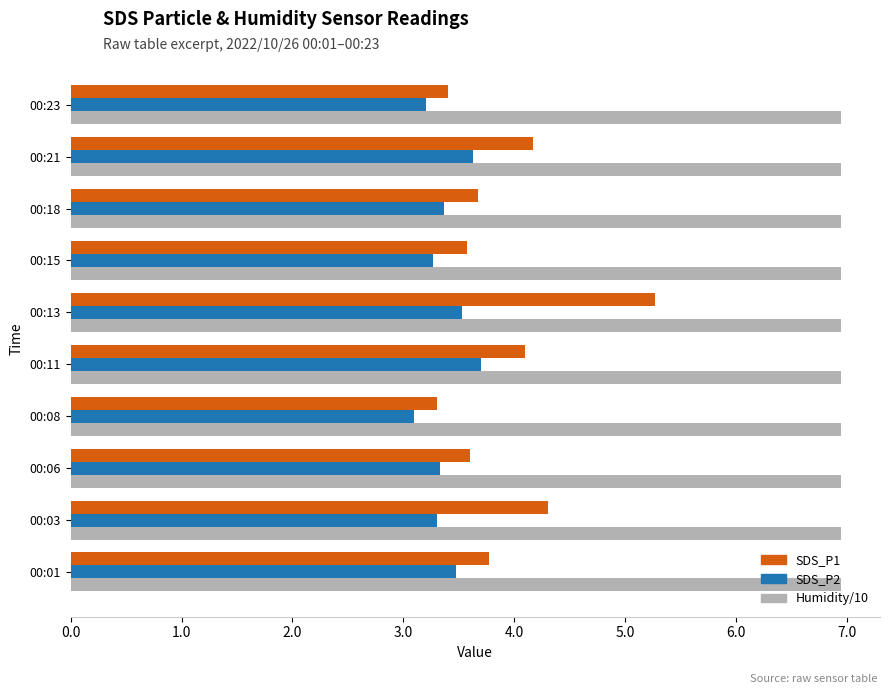

Rank the series at 00:18 from highest to lowest value.

Humidity/10, SDS_P1, SDS_P2